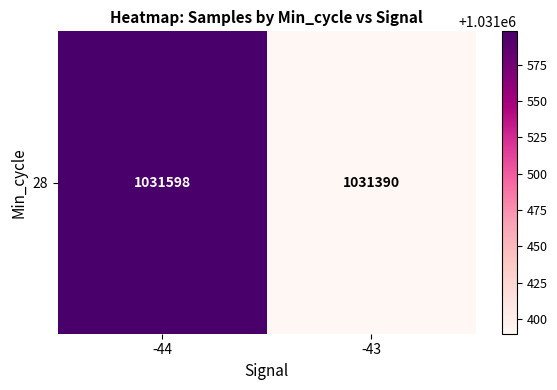

At which label is the value closest to 1031494?

-44